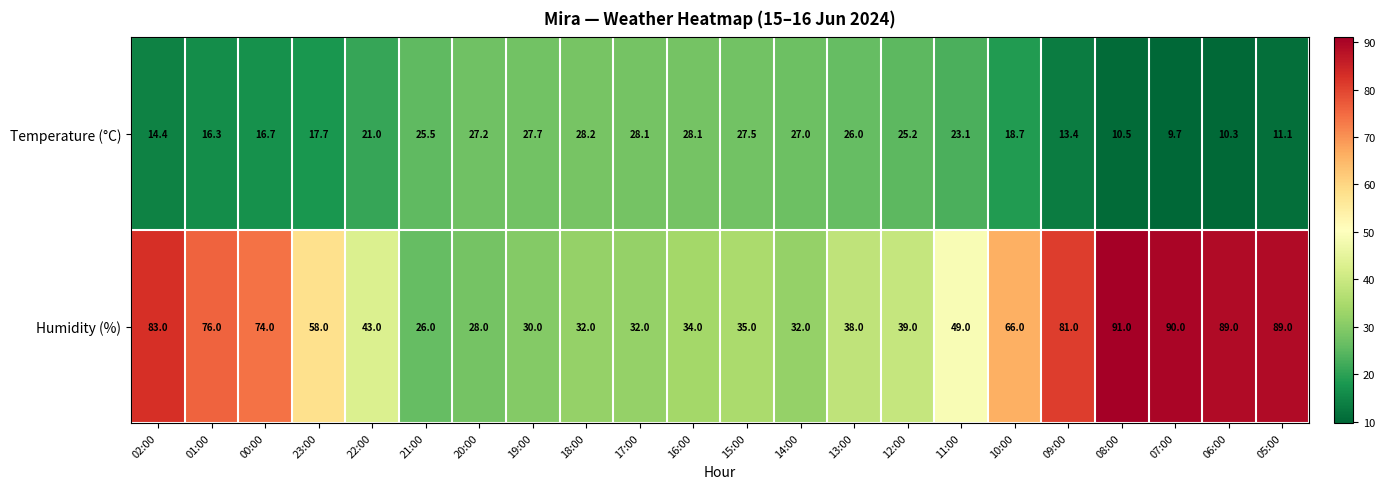

How many data points does each series have?

22